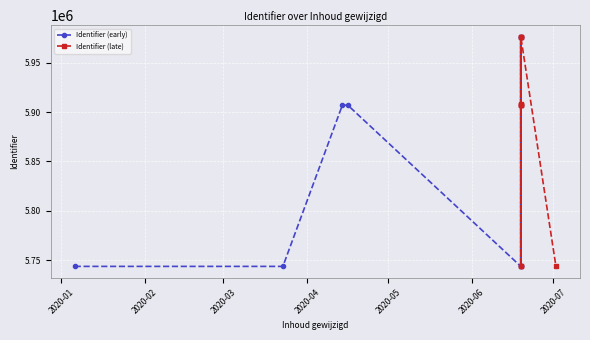

What is the value of the 7th point from the left?

5743805